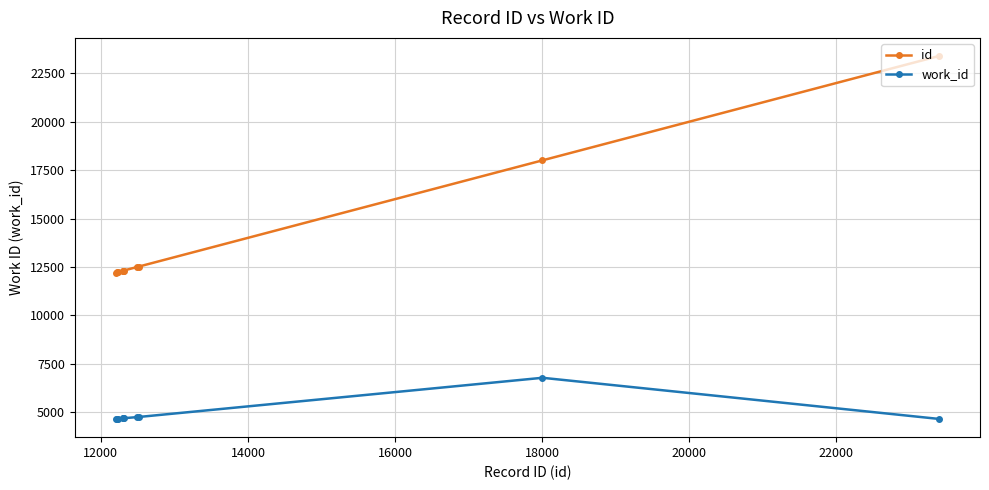

What is the difference between the maximum and minimum values in the id series?

11194